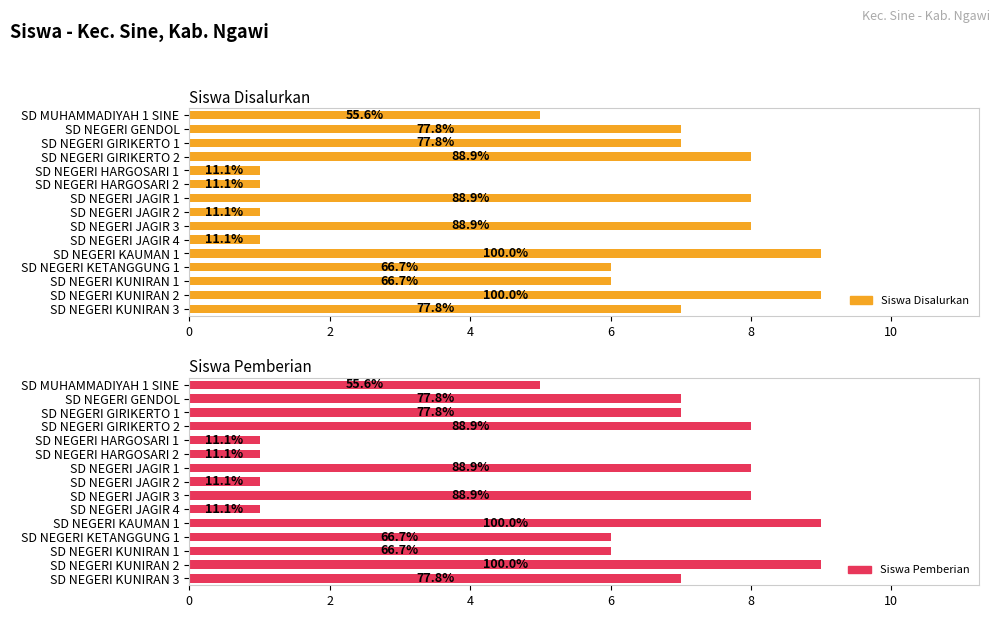

What is the total value across all series at SD NEGERI GENDOL?

14